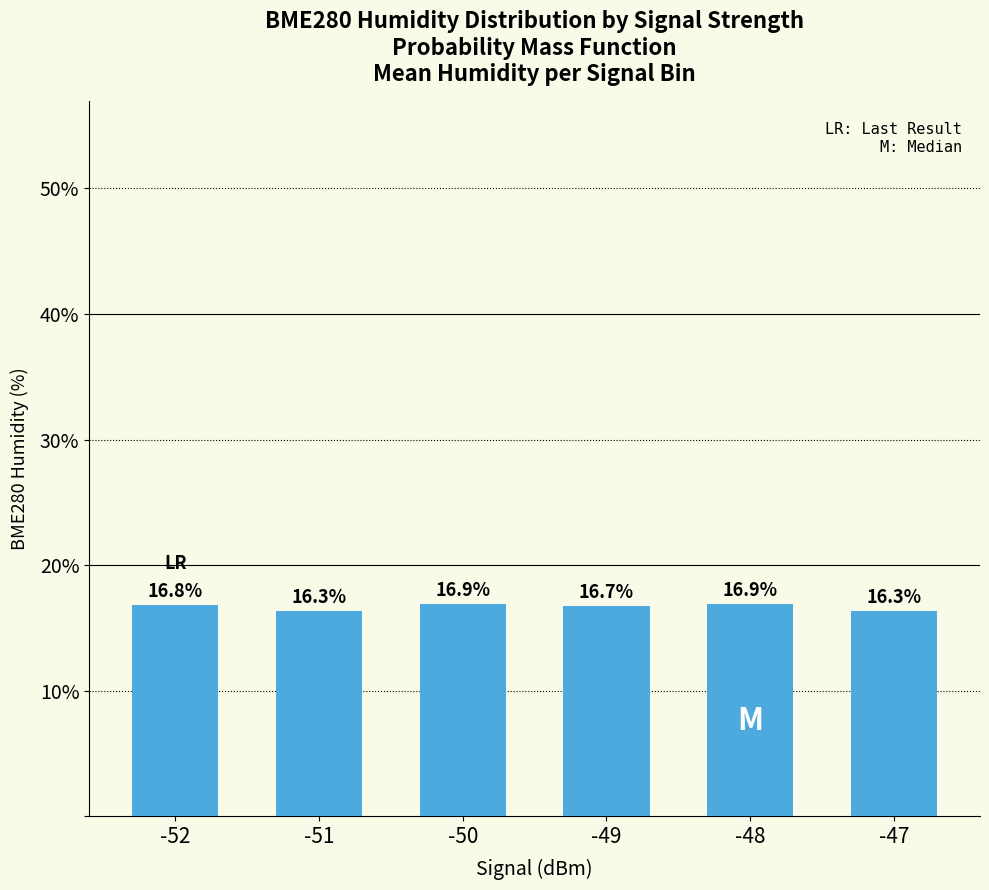

How many series are shown in this chart?

1